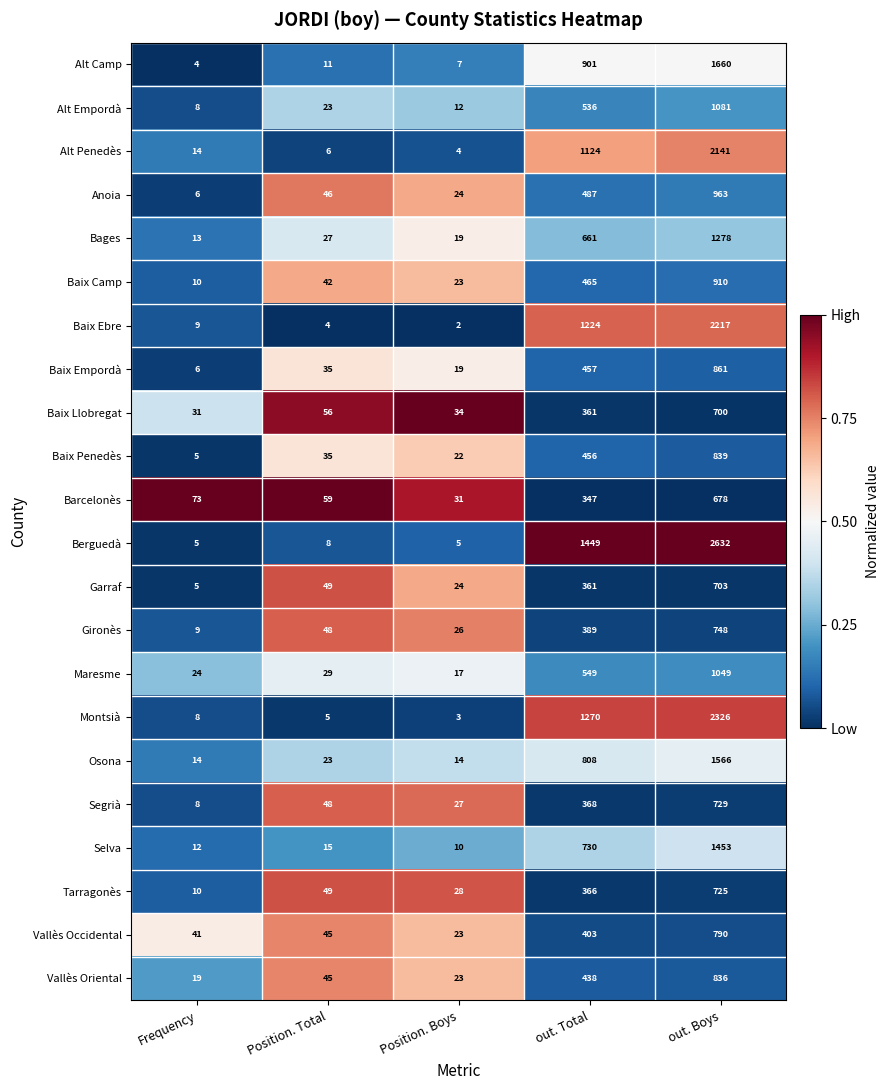

Rank the series by their maximum value, from lowest to highest.

Barcelonès, Baix Llobregat, Garraf, Tarragonès, Segrià, Gironès, Vallès Occidental, Vallès Oriental, Baix Penedès, Baix Empordà, Baix Camp, Anoia, Maresme, Alt Empordà, Bages, Selva, Osona, Alt Camp, Alt Penedès, Baix Ebre, Montsià, Berguedà